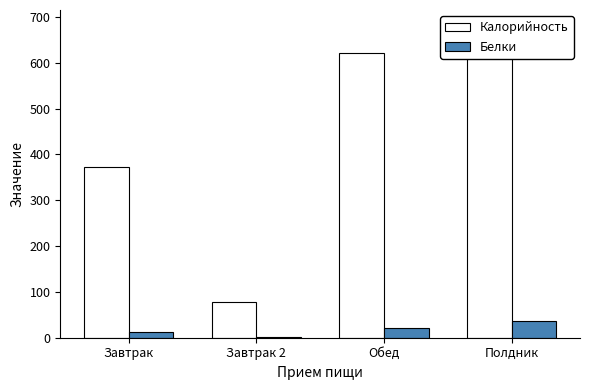

What is the difference between the second highest and second lowest values in the Калорийность series?

249